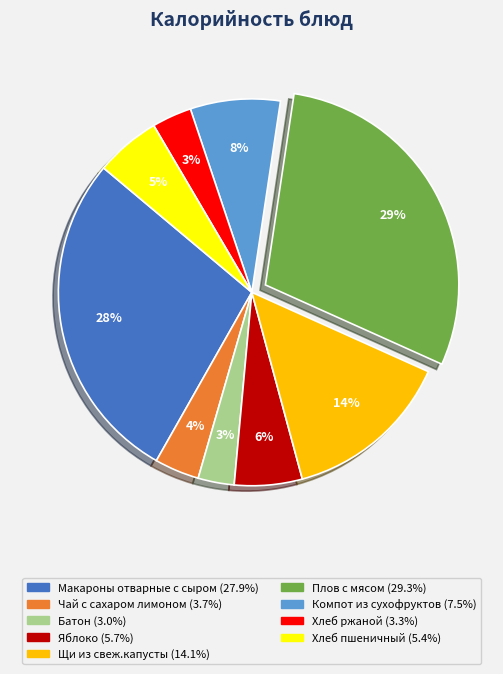

Which slice is the largest?

Плов с мясом